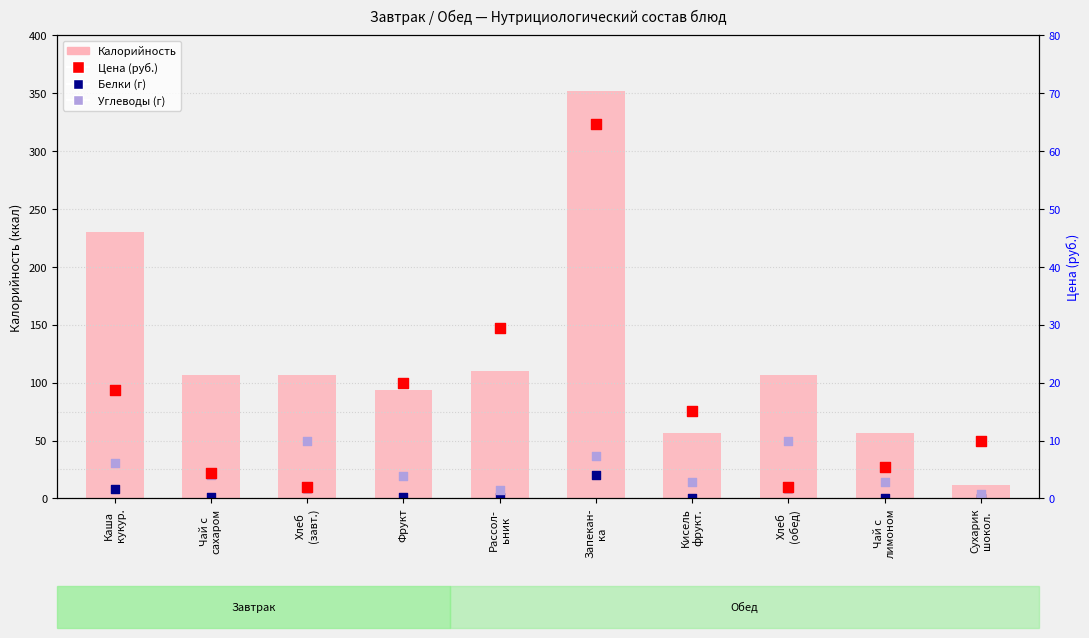

What are all the series names shown in the legend?

Калорийность, Белки (г), Углеводы (г), Цена (руб.)